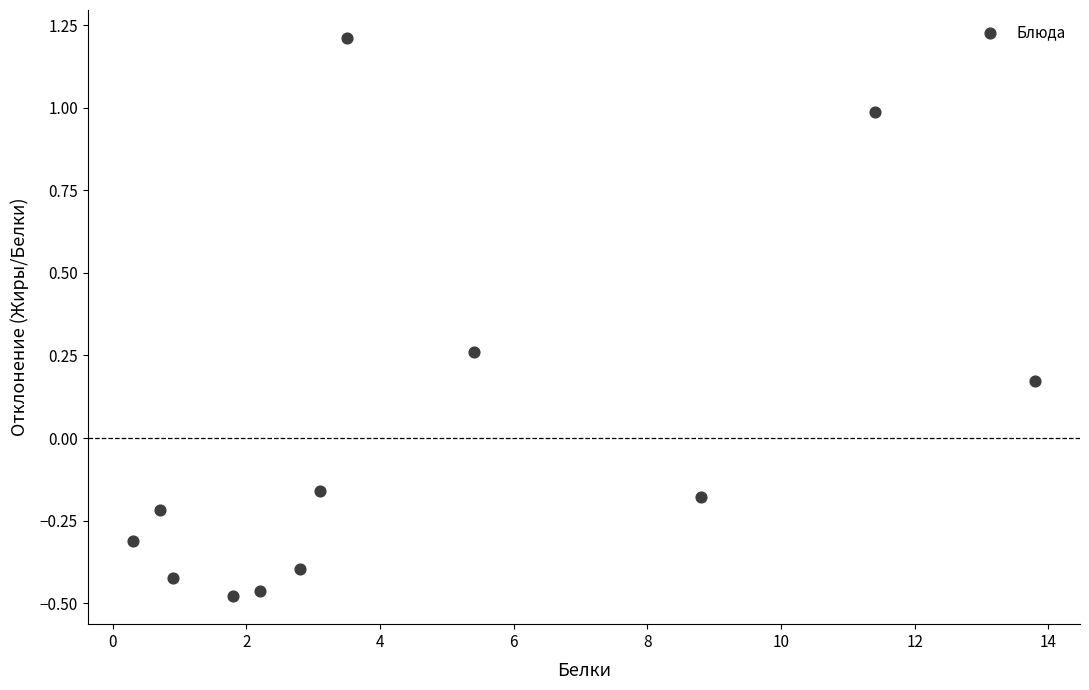

What is the range of X values (max minus min)?

13.5